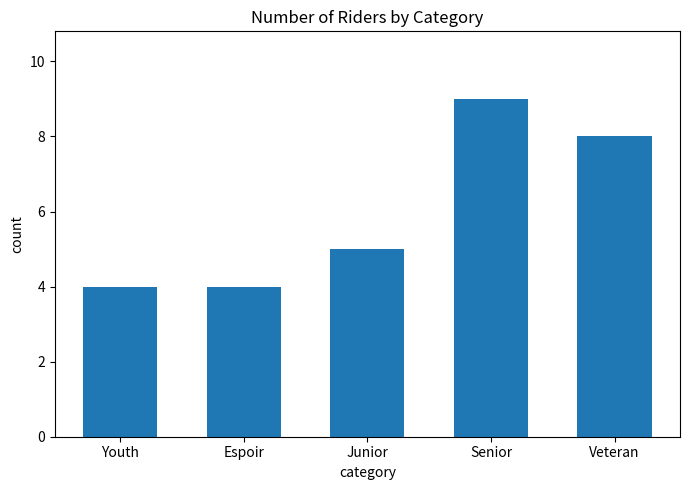

Where is the data nearest to the value 6?

Junior